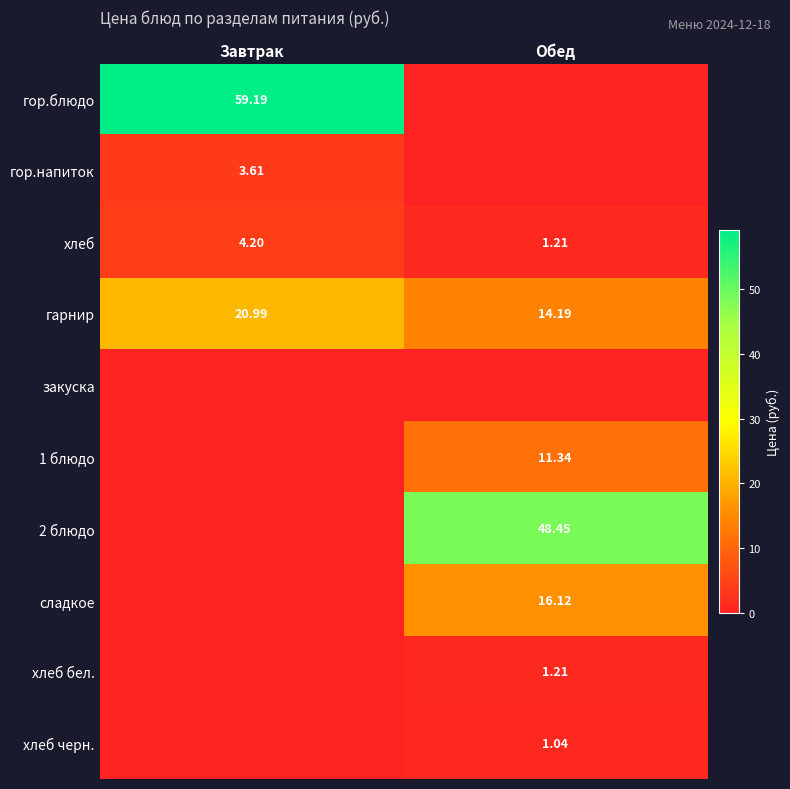

Which category has the lowest value in the гарнир series?

Обед